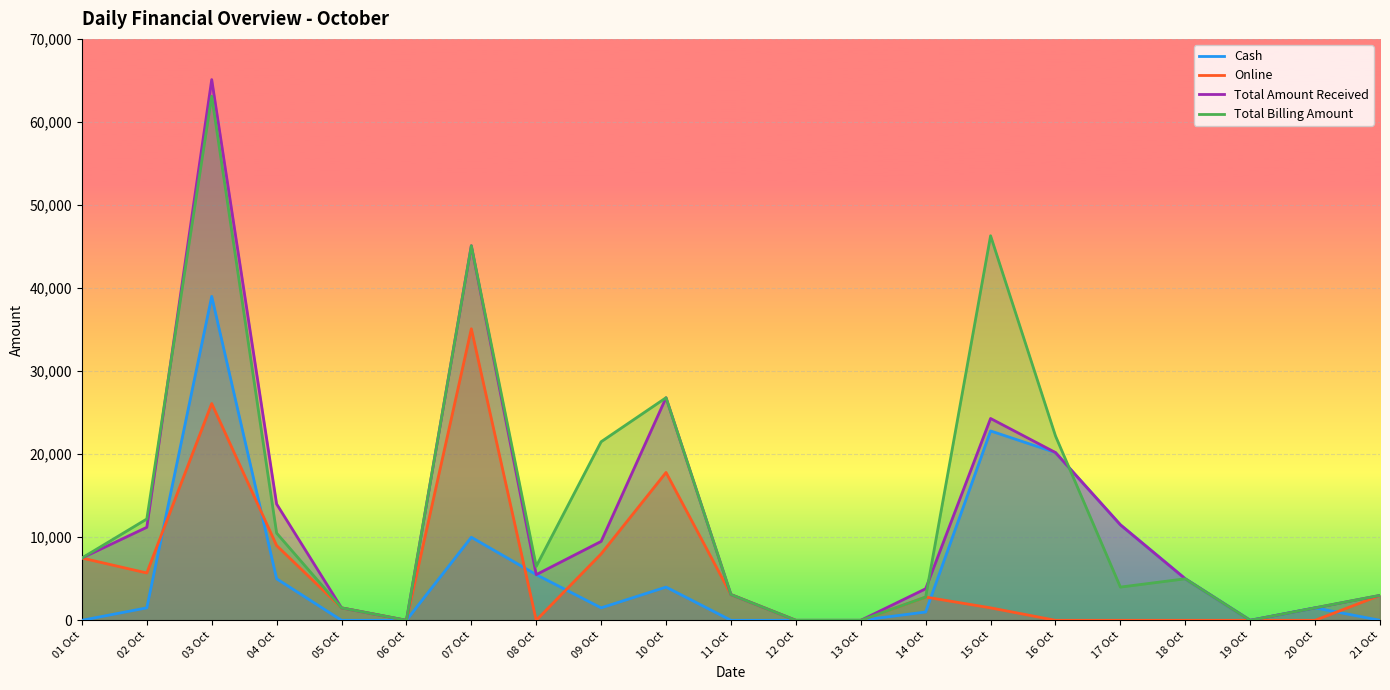

Rank the series at 07 Oct from lowest to highest value.

Cash, Online, Total Amount Received, Total Billing Amount